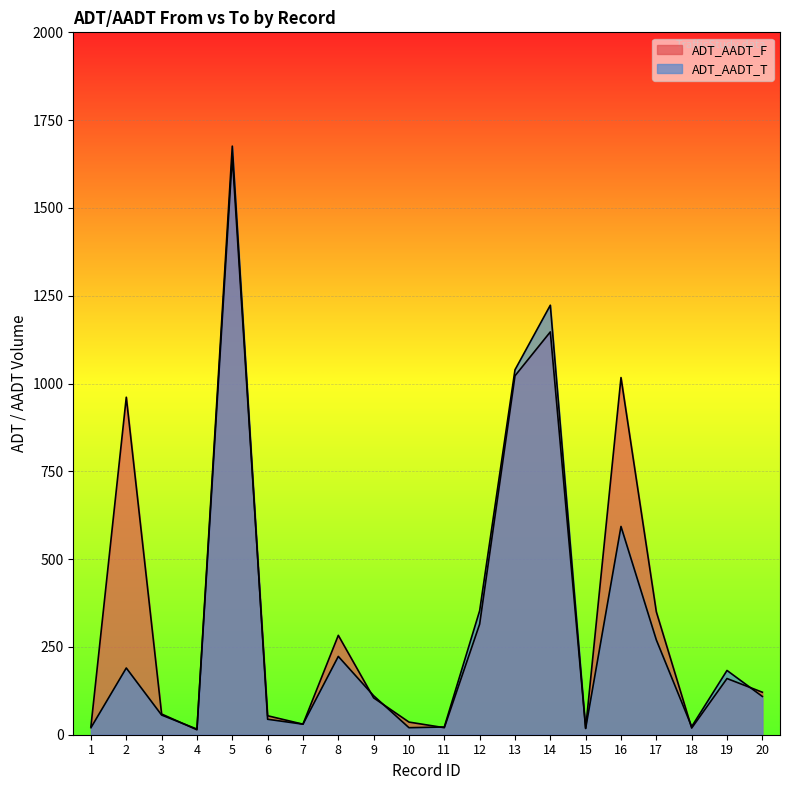

Rank the series at 5 from highest to lowest value.

ADT_AADT_T, ADT_AADT_F